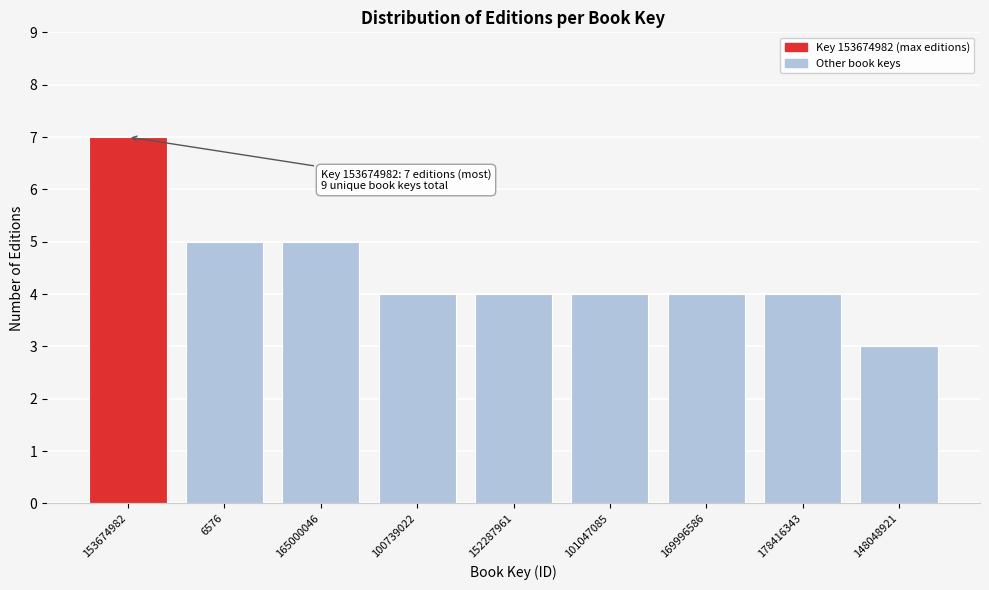

Reading left to right, list all the values displayed in this chart.

7	5	5	4	4	4	4	4	3